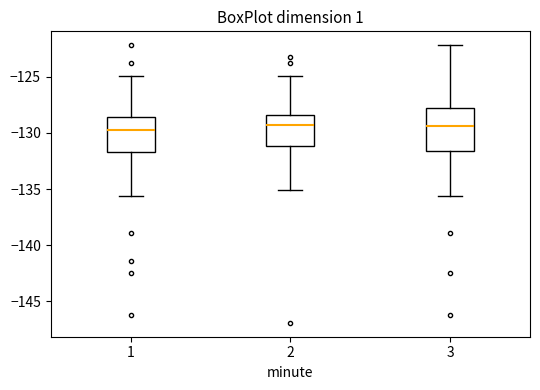

Reading left to right, read every box against the y-axis: the position of its median line, the range the box covers, and the ends of its whiskers. The values are not printed on the chart, so give them approximately, as read against the axis.

1: median -129.5, box -131.5 to -128.5, whiskers -135.5 to -125.0
2: median -129.5, box -131.0 to -128.5, whiskers -135.0 to -125.0
3: median -129.5, box -131.5 to -127.5, whiskers -135.5 to -122.0